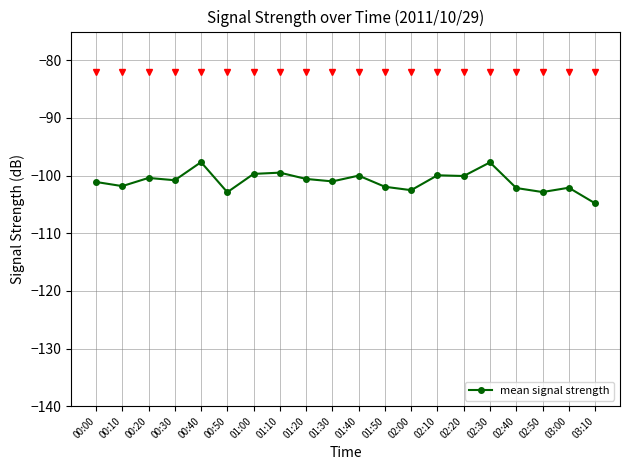

What is the label of the 1st point from the left?

00:00